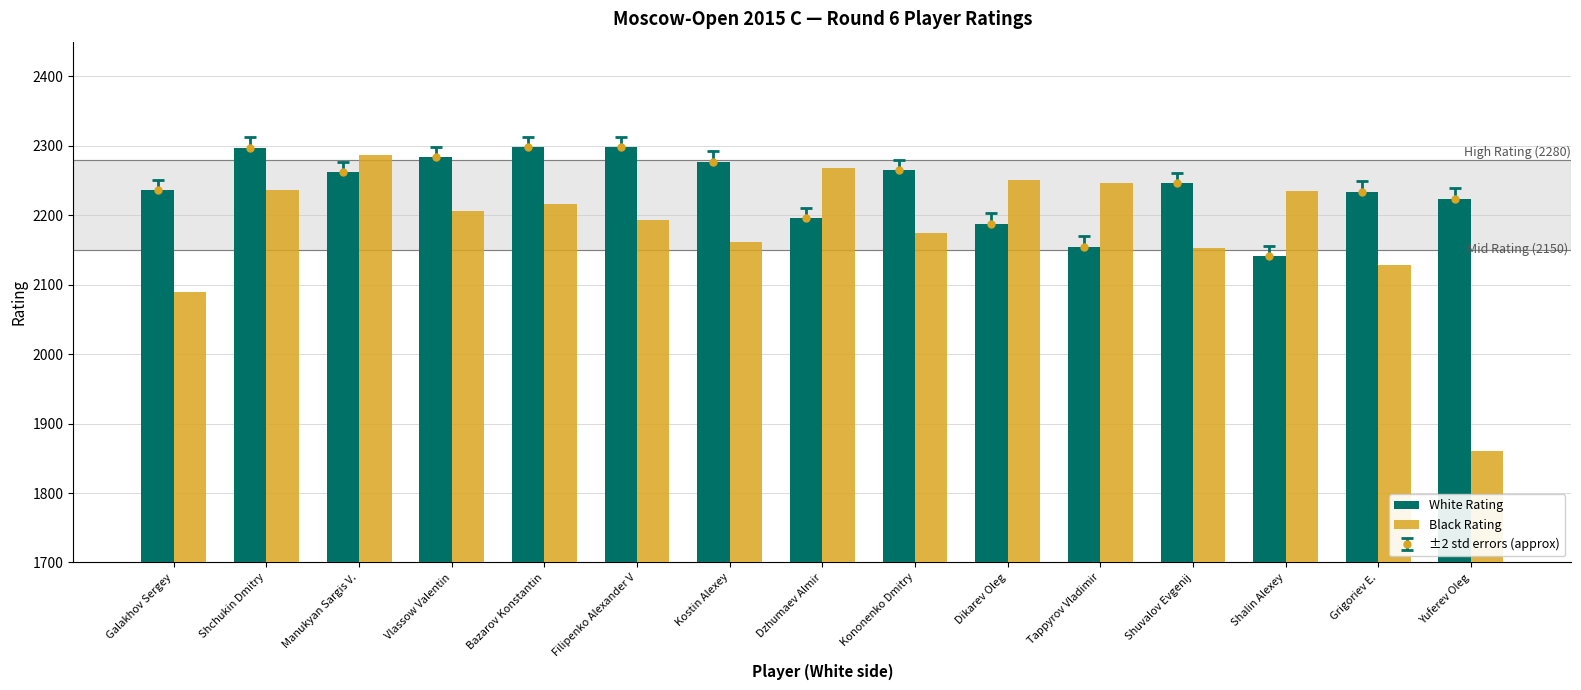

What is the label of the 5th bar from the right?

Tappyrov Vladimir